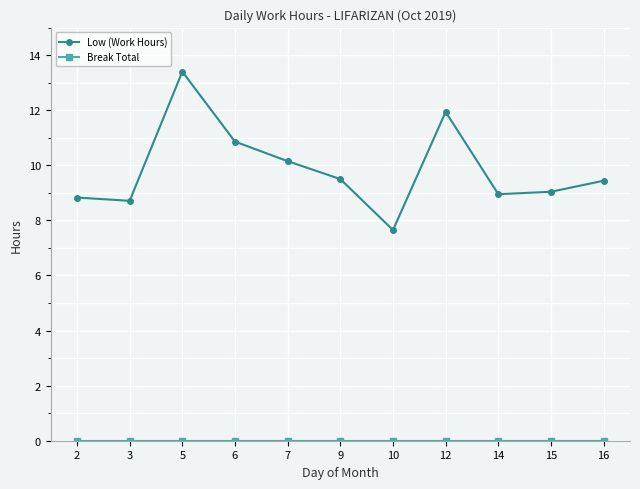

At how many categories does at least one series exceed 8?

10